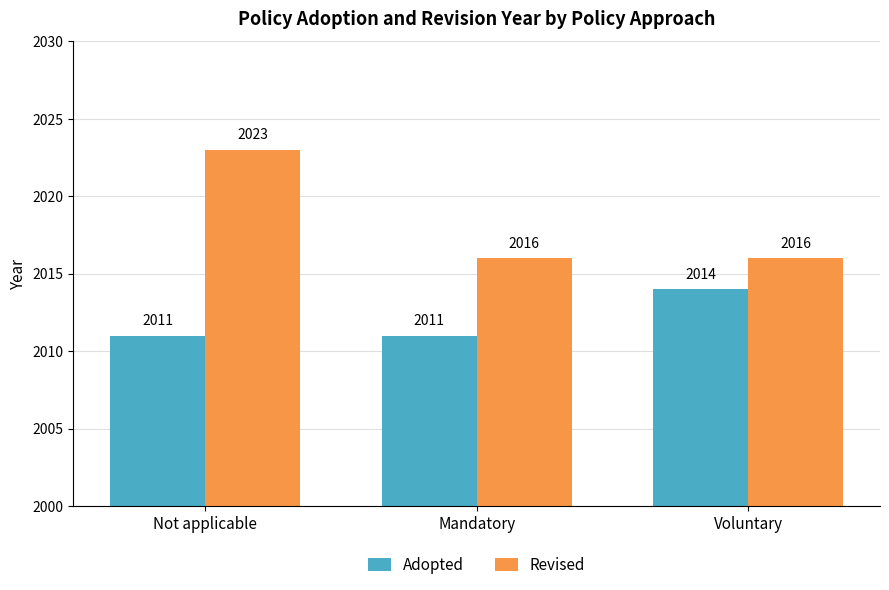

How many values in the Revised series exceed 2016?

1